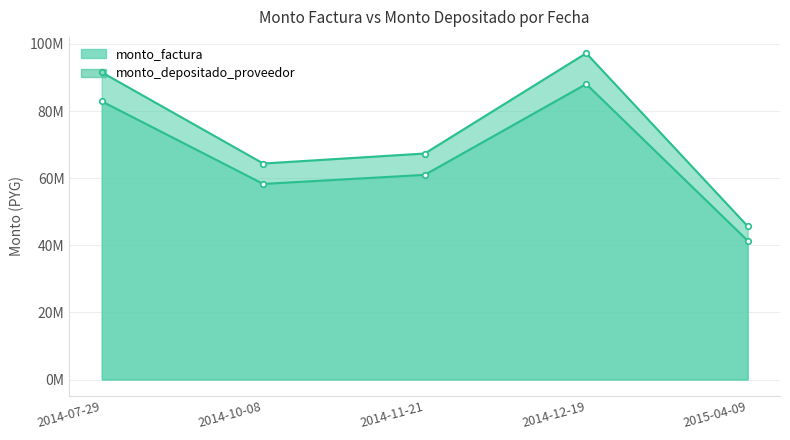

What is the value of the monto_depositado_proveedor point at the 2nd from the left?

58286164